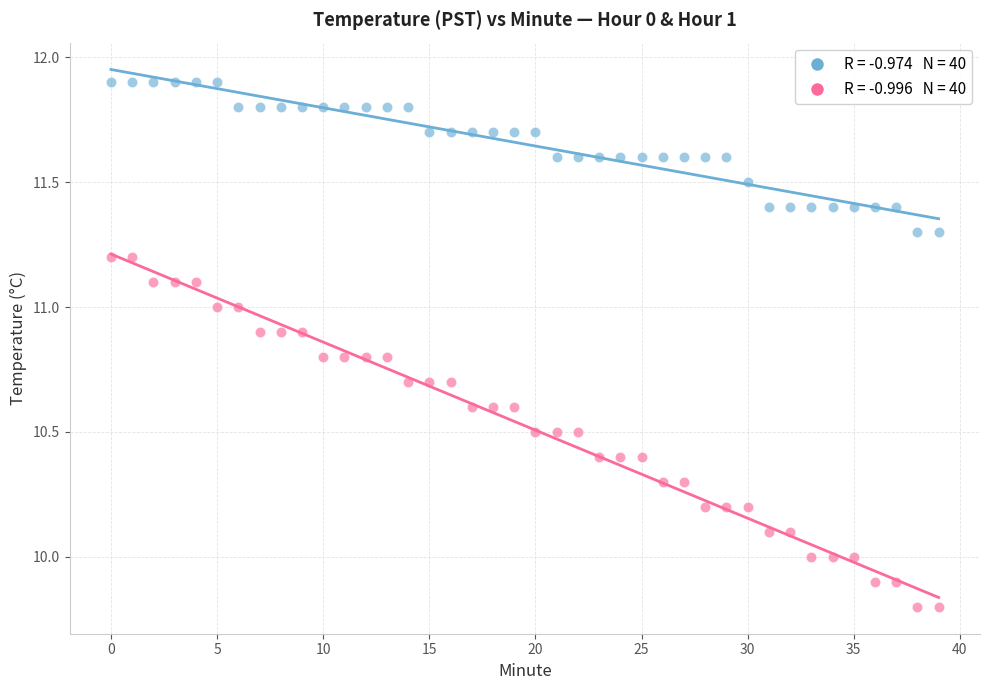

Across all data points, what is the range of Y values (max minus min)?

2.1